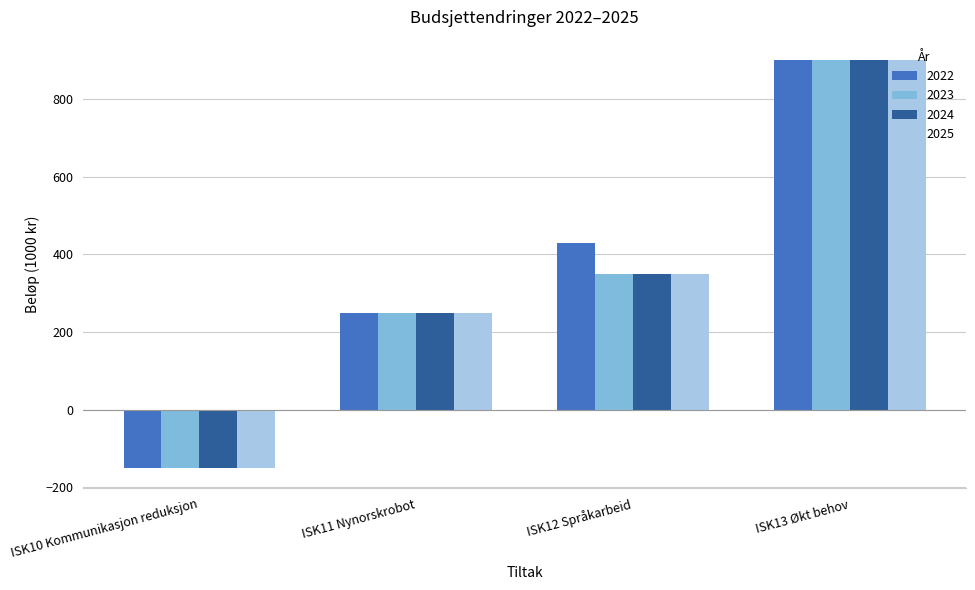

Which category has the highest value in the 2022 series?

ISK13 Økt behov